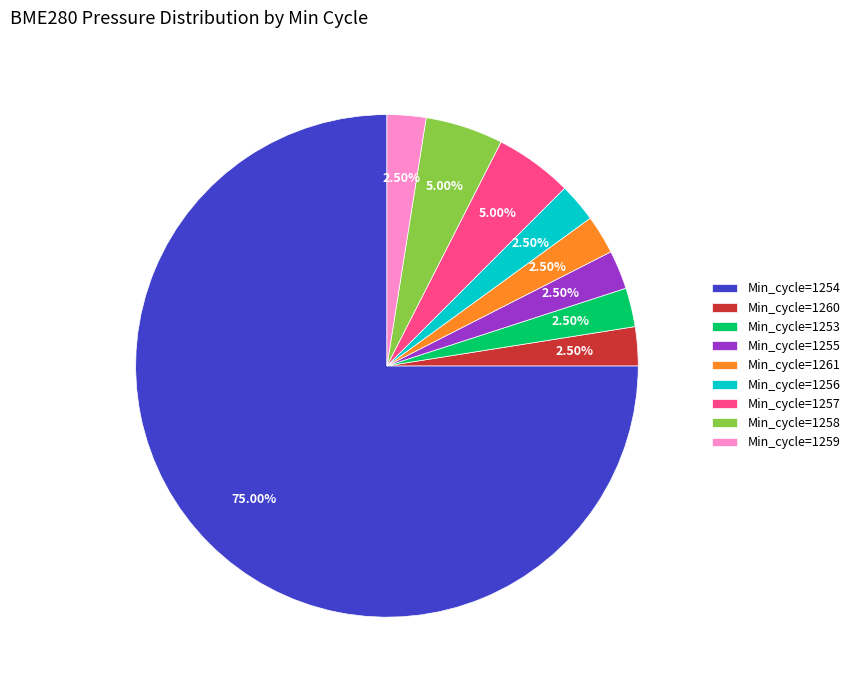

Which category accounts for the majority?

Min_cycle=1254